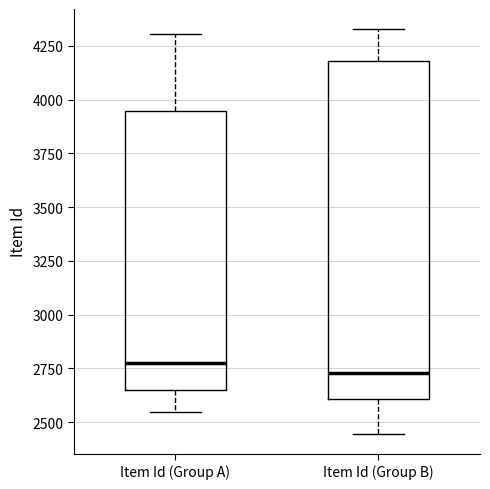

Where is the lower edge of the box for Item Id (Group B) on the y-axis? The values are not printed on the chart, so give them approximately, as read against the axis.

2600